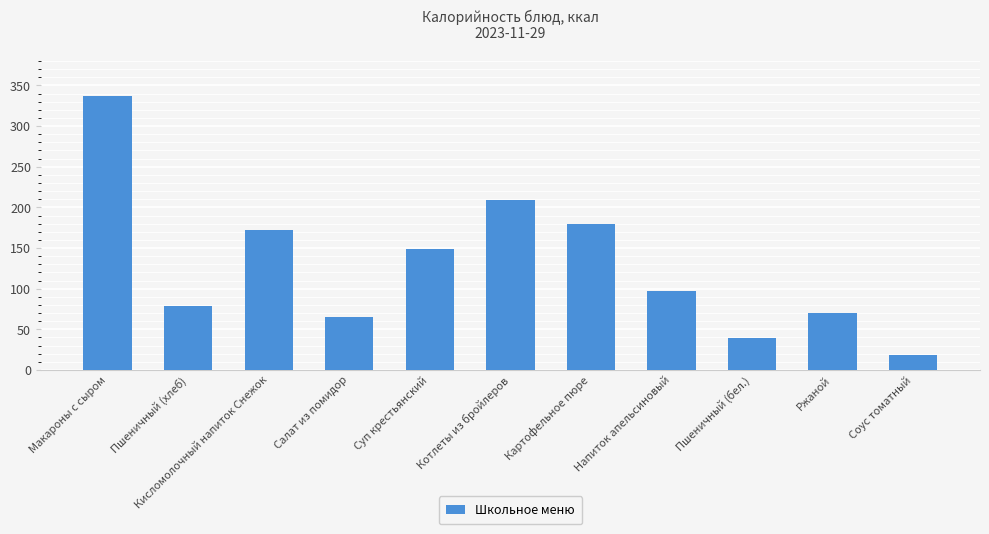

Approximately how many times larger is the value at Макароны с сыром compared to Салат из помидор?

5.2